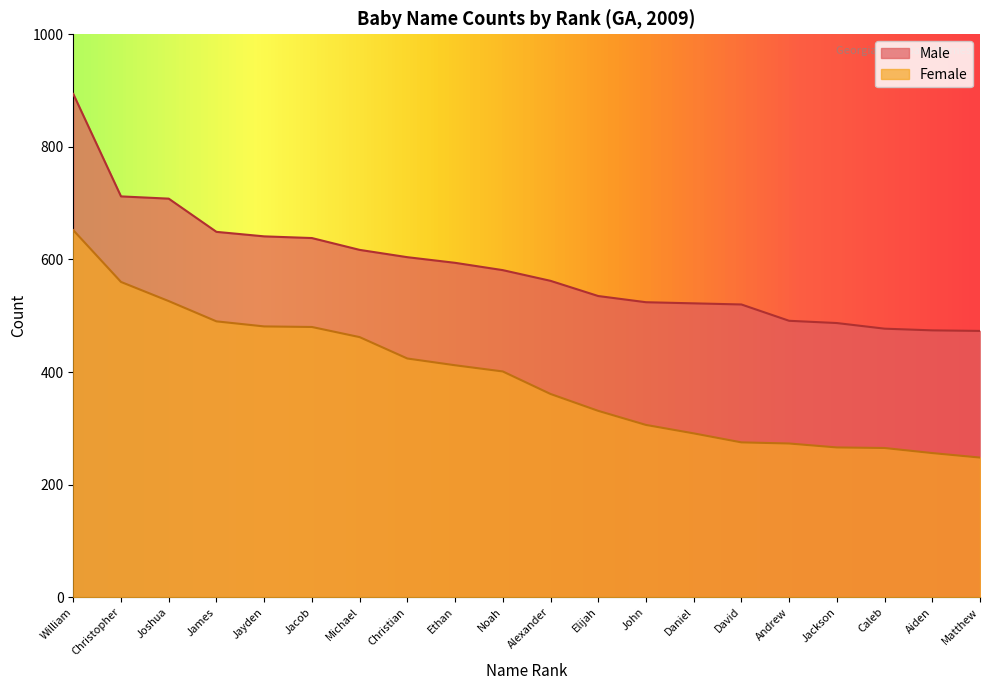

What is the difference between the highest and lowest values at David?

245